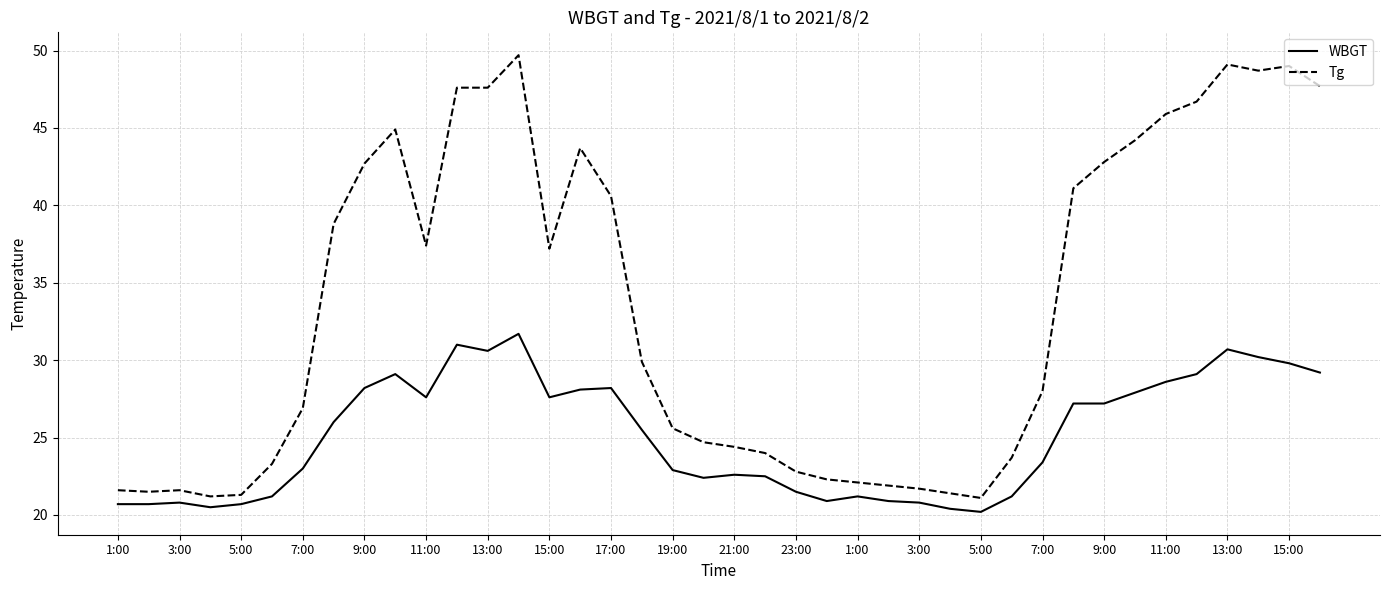

Which series has the widest spread of values?

Tg